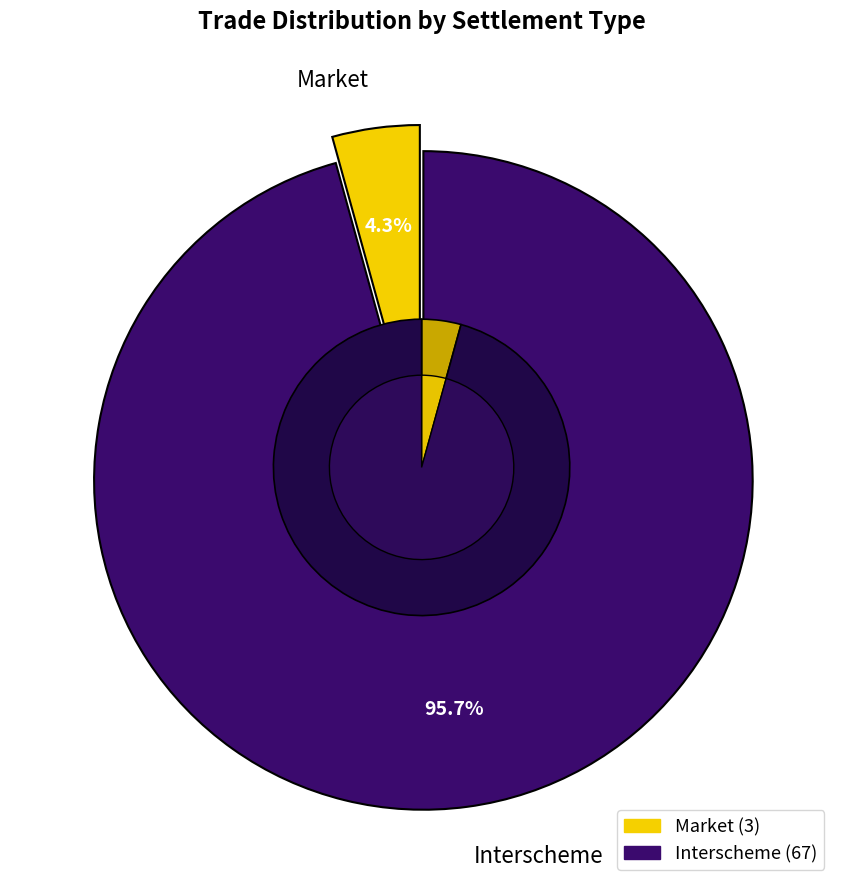

Does Market account for over 50% of the chart?

No